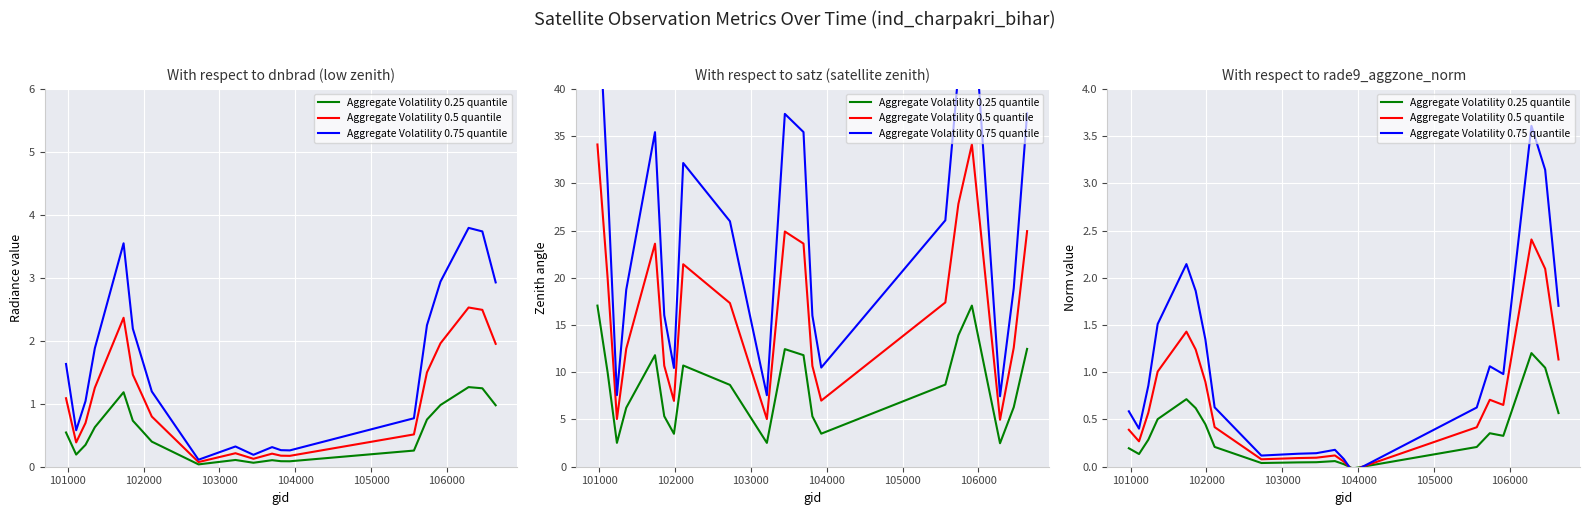

What is the difference between the second highest and second lowest values in the Aggregate Volatility 0.25 quantile series?

1.0